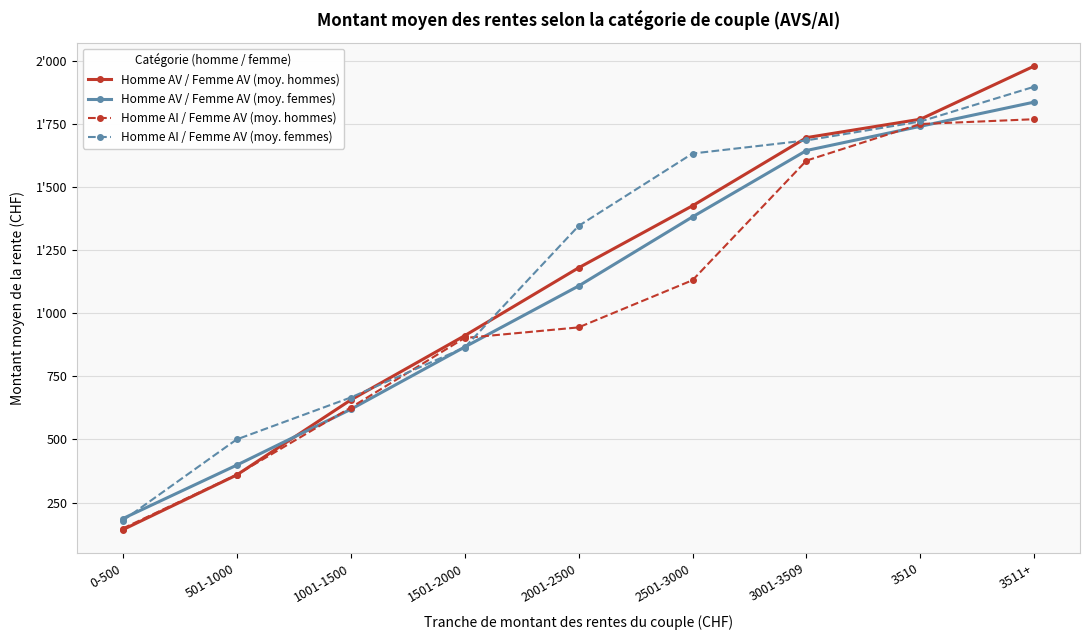

What is the value of the Homme AV / Femme AV (moy. hommes) point at the 5th from the left?

1180